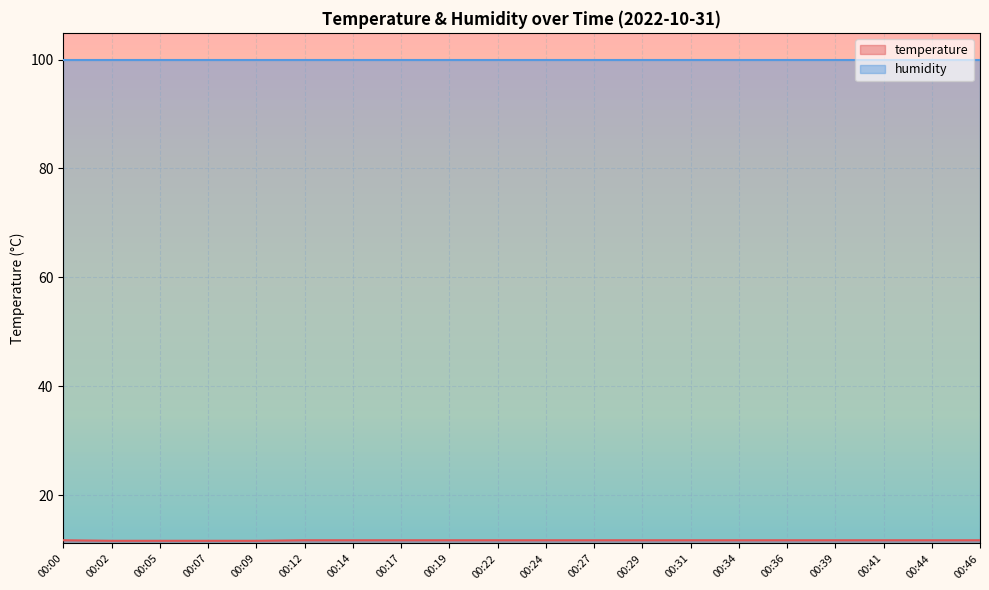

What is the value of the 4th point from the left?

11.6